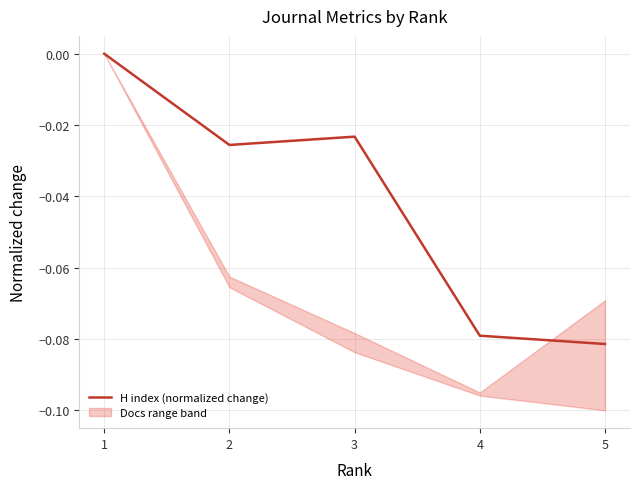

How many data points are less than 0?

4